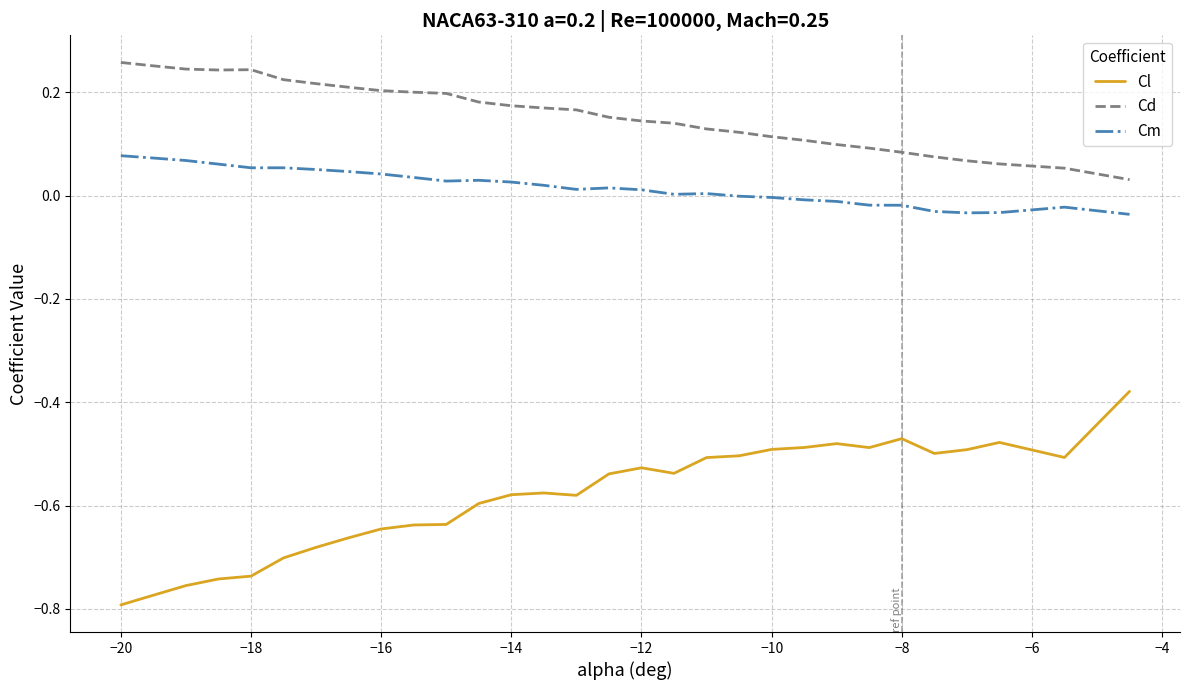

What are all the series names shown in the legend?

Cl, Cd, Cm